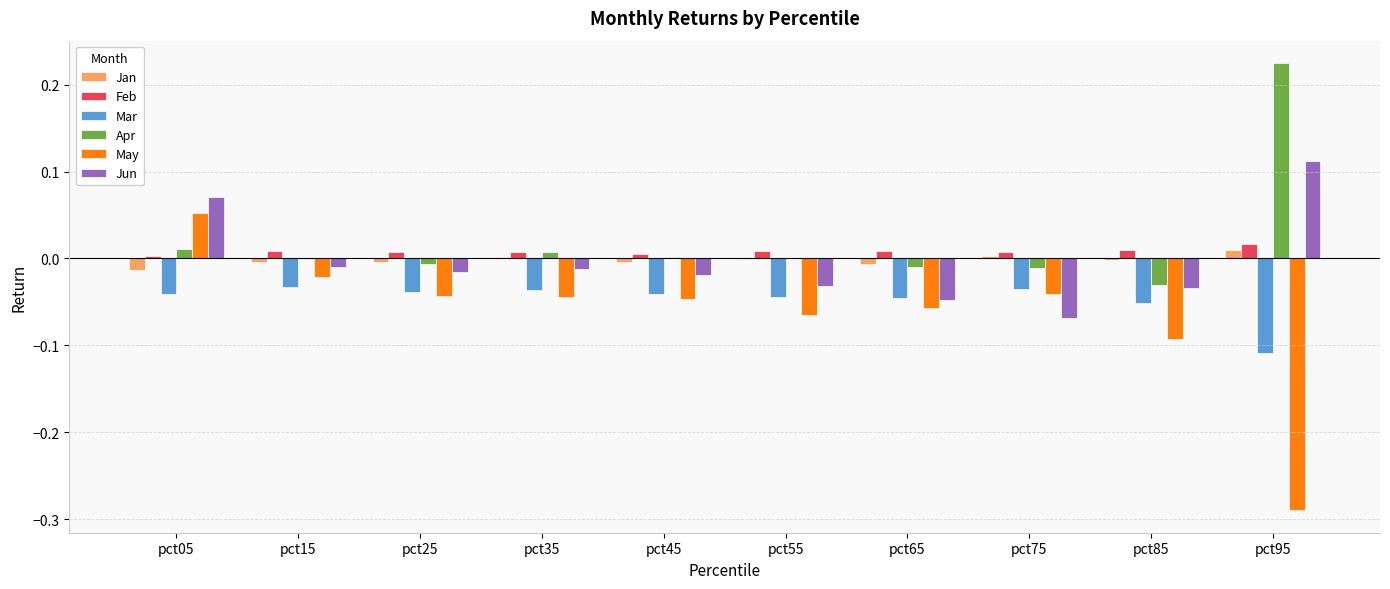

True or false: May has a value of -0.0 at pct75.

True